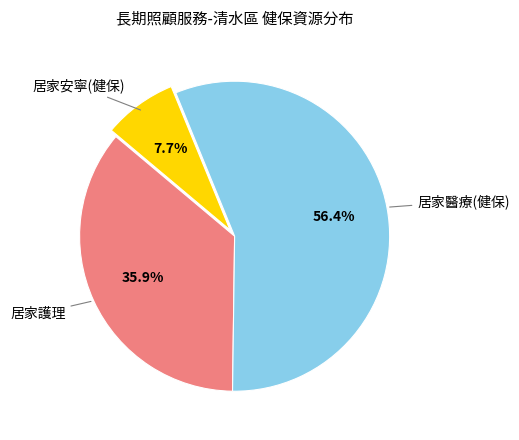

Is there any slice that represents more than half of the pie?

Yes